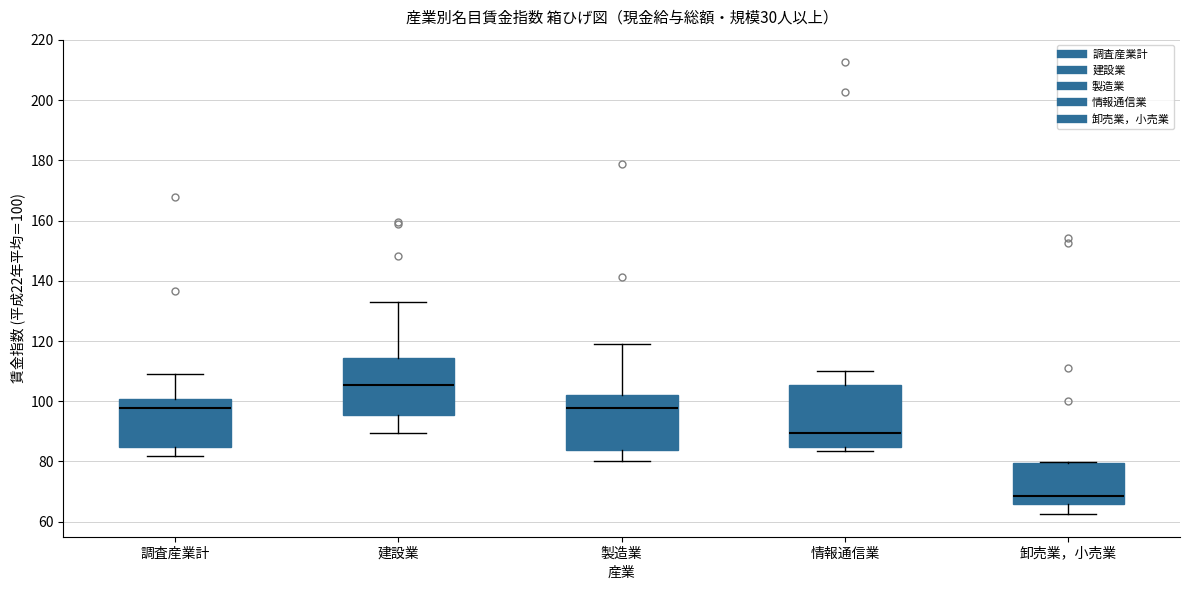

Where is the upper edge of the box for 建設業 on the y-axis? The values are not printed on the chart, so give them approximately, as read against the axis.

114